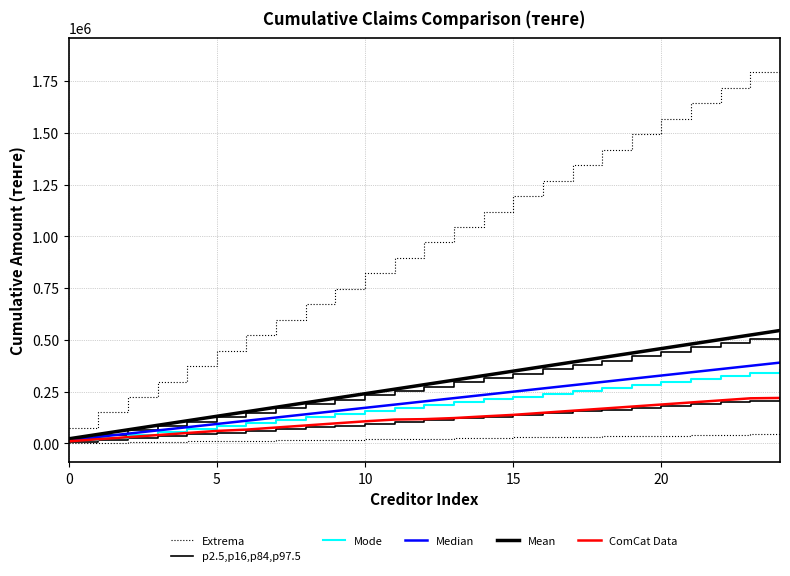

Which category has the highest value across all series?

24